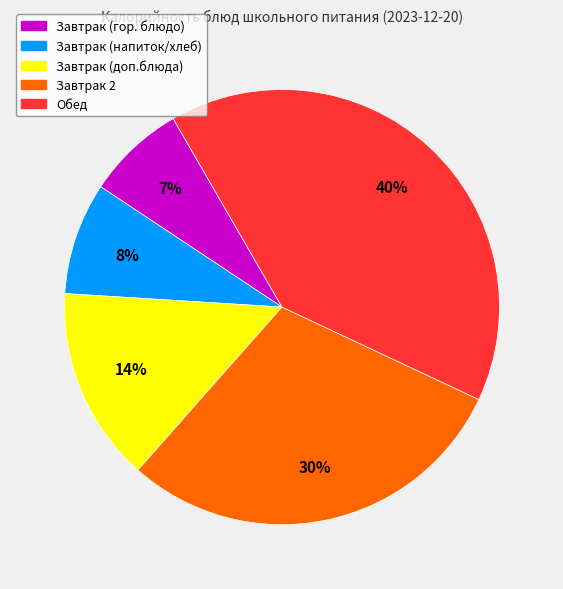

Is there any slice that represents more than half of the pie?

No